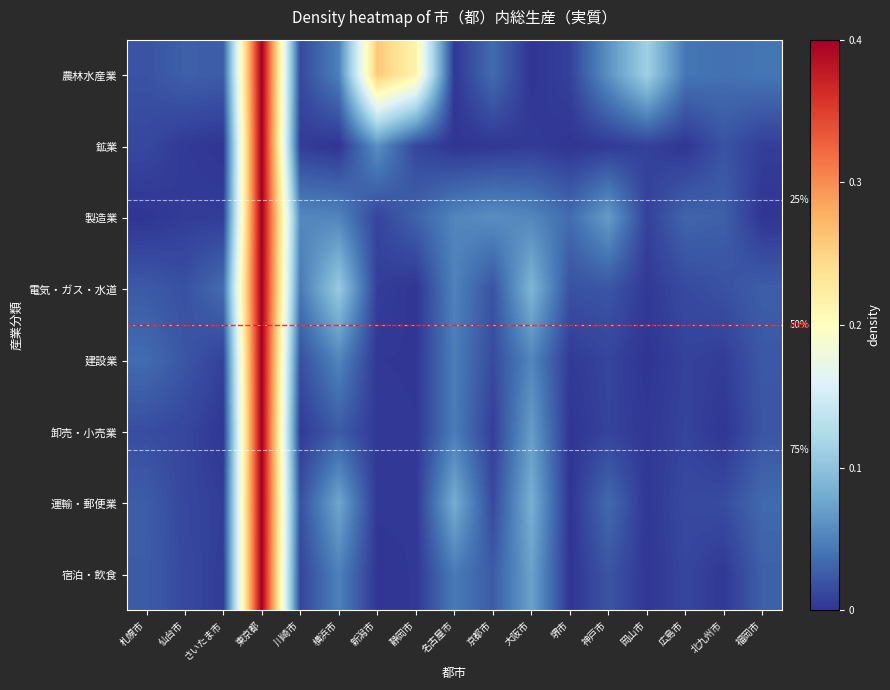

Between 仙台市 and 新潟市, which series saw the biggest shift?

農林水産業